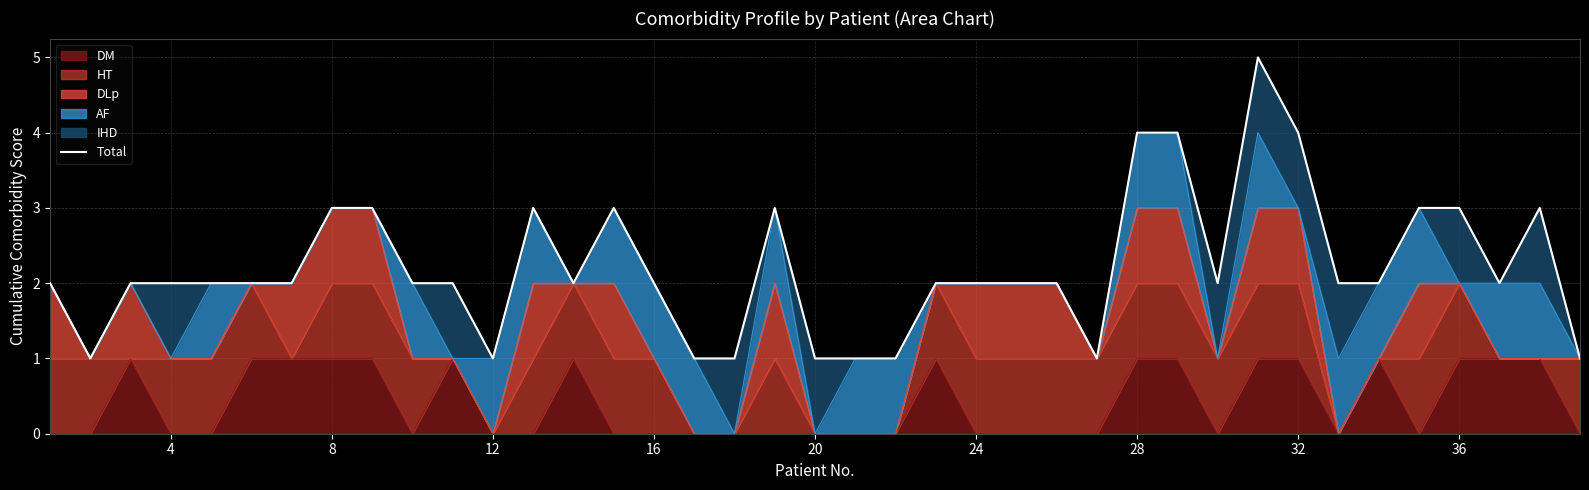

Is it true that DM equals 1 at 28?

True